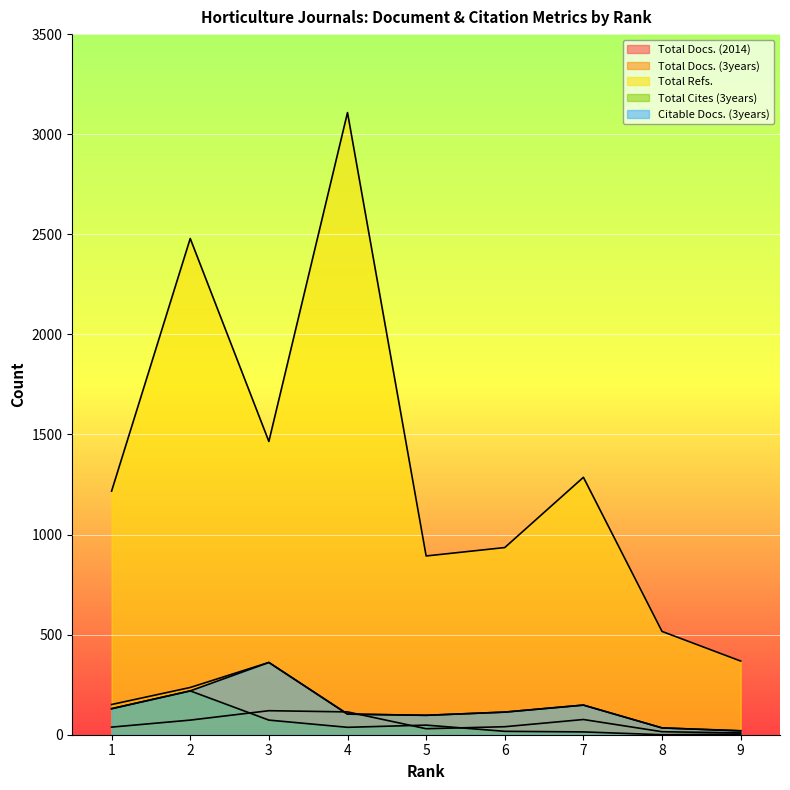

What is the sum of the Total Docs. (3years) values at 7 and 9?

168